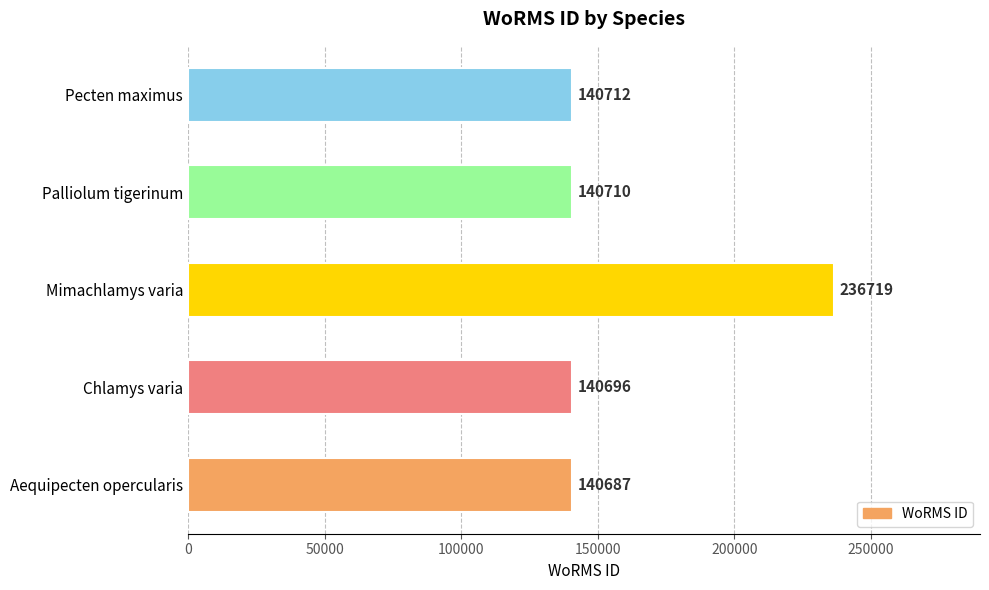

Between Chlamys varia and Aequipecten opercularis, which is larger?

Chlamys varia